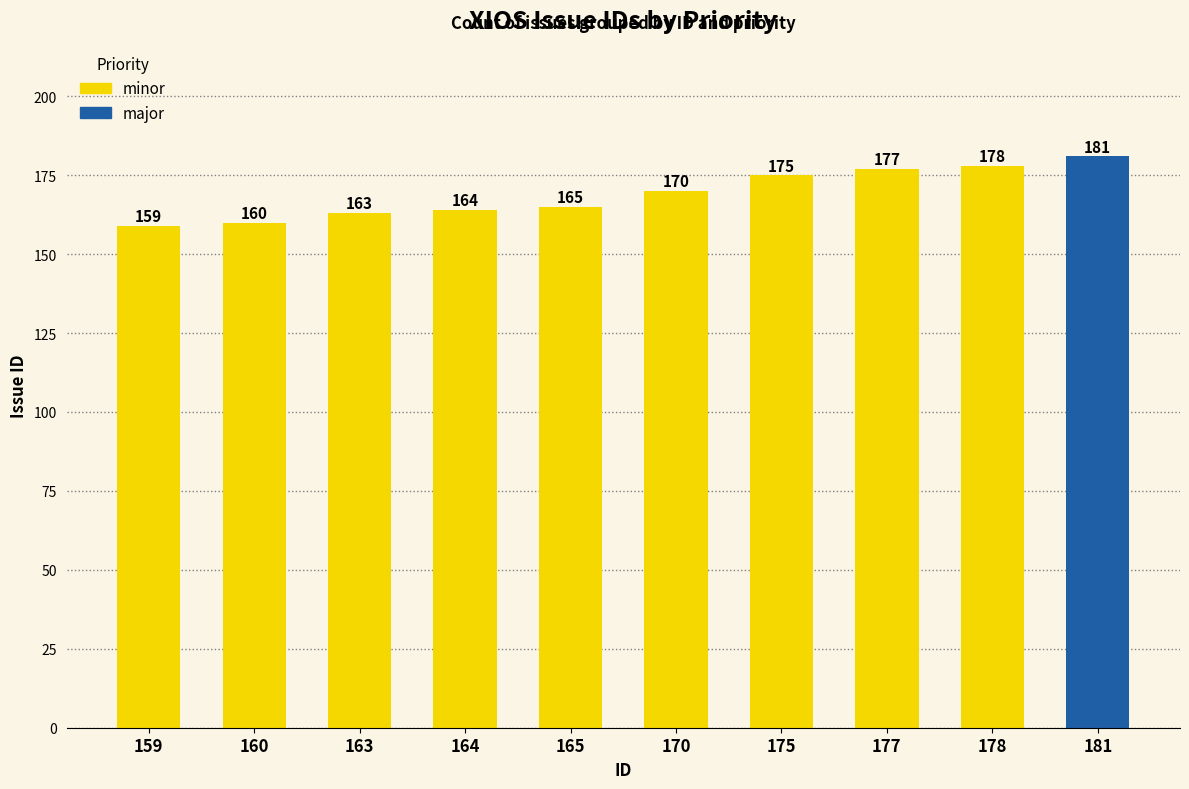

What is the ratio of the value at 163 to the value at 159?

1.0